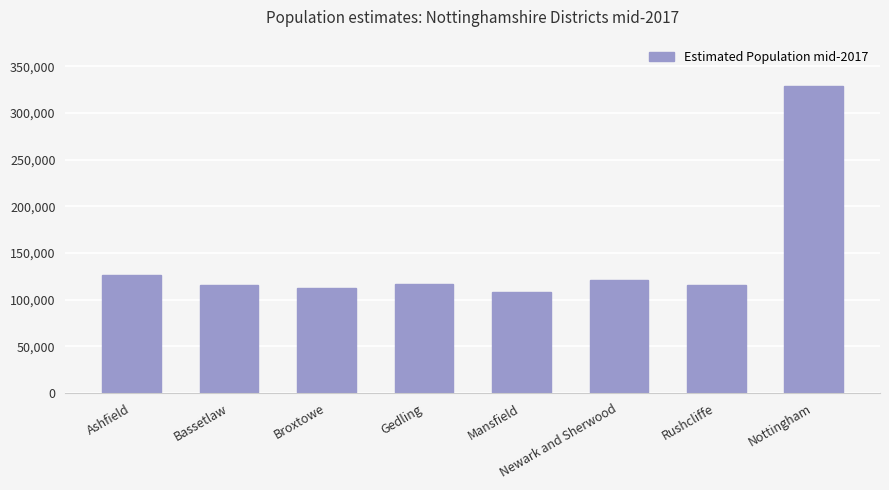

Approximately how many times larger is the value at Rushcliffe compared to Broxtowe?

1.0